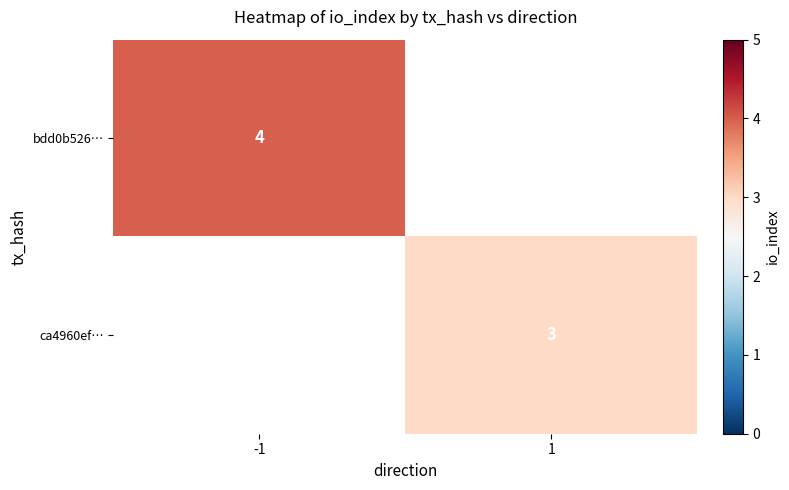

True or false: ca4960ef… has a value of 2 at 1.

False